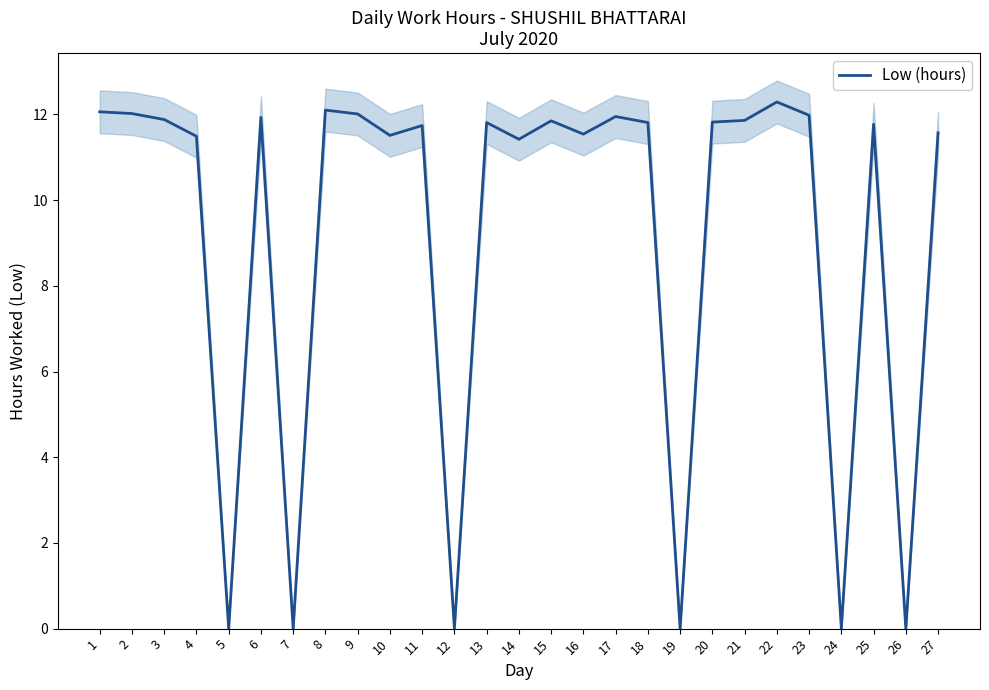

How many lines are shown in the chart?

1